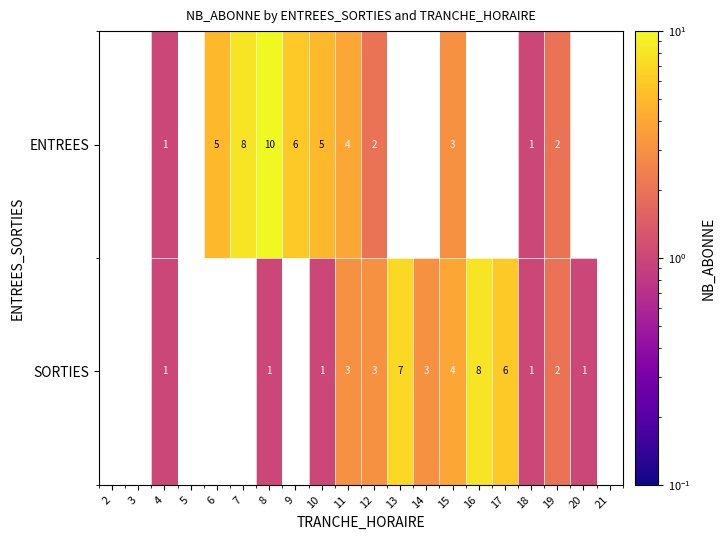

Is it true that SORTIES equals 0 at 4?

False